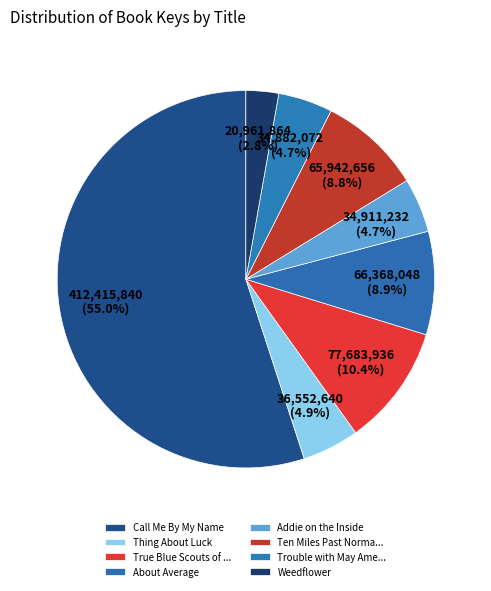

Which category has the smallest portion of the pie?

Weedflower